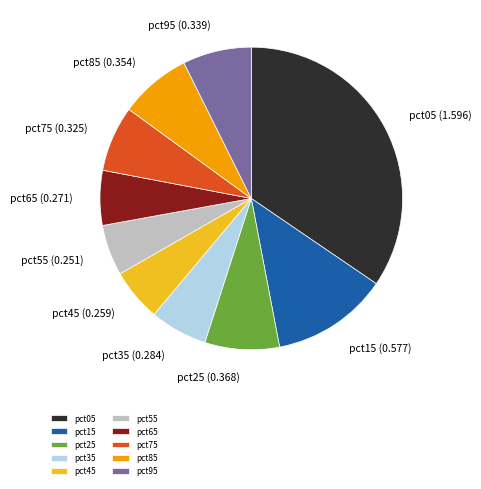

Approximately how many times larger is the value at pct65 compared to pct05?

0.2